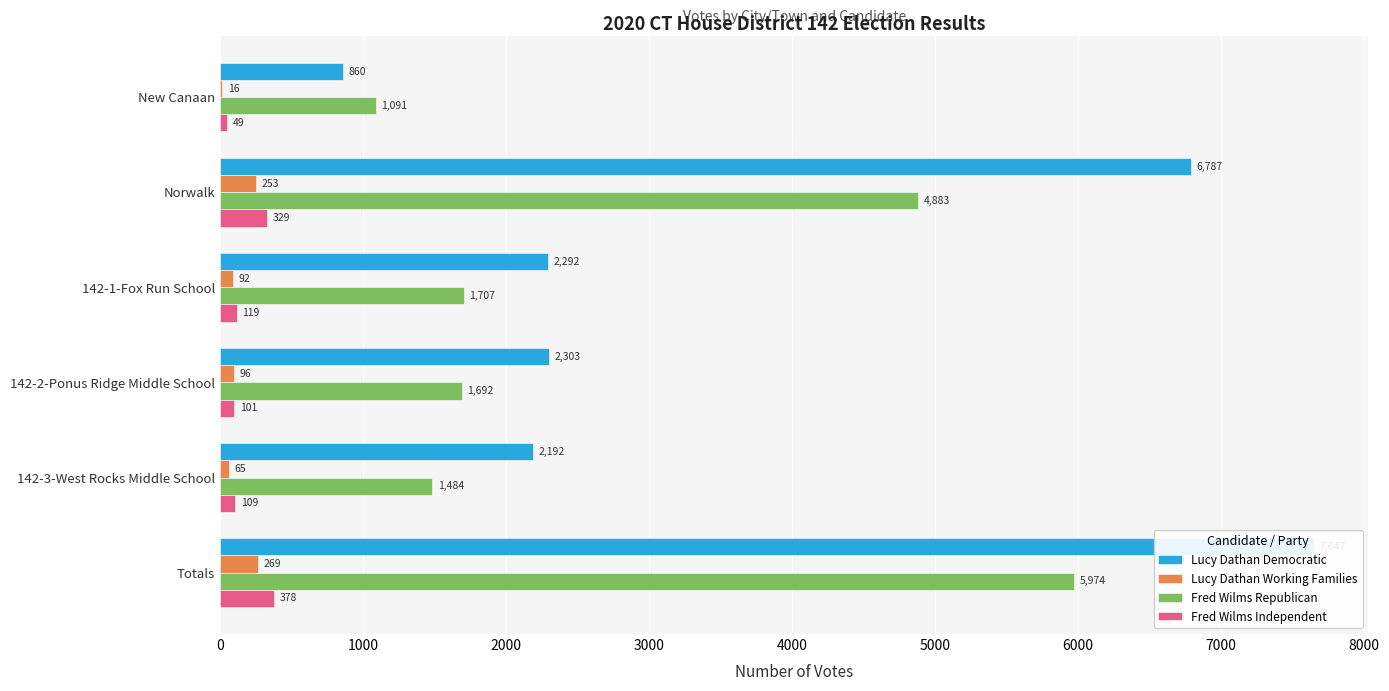

At Norwalk, list the series in order from largest to smallest.

Lucy Dathan Democratic, Fred Wilms Republican, Fred Wilms Independent, Lucy Dathan Working Families